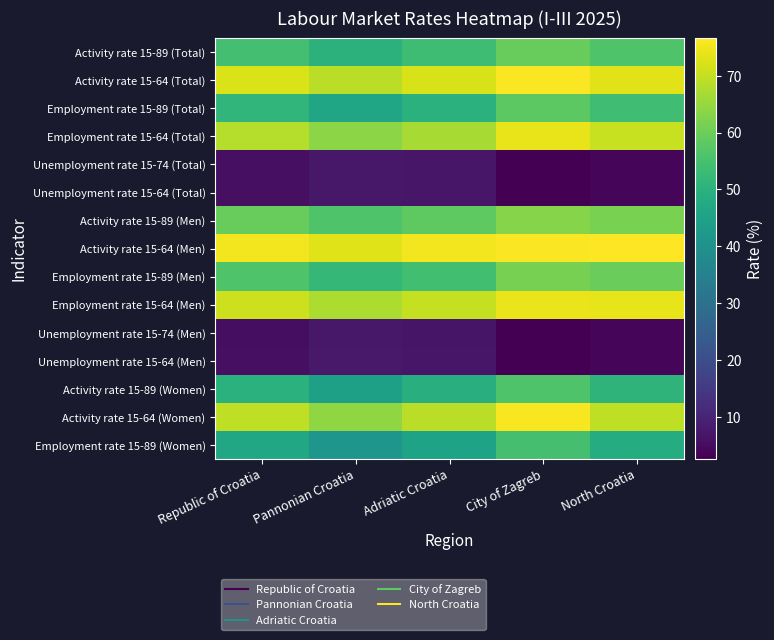

How many data points does each series have?

5